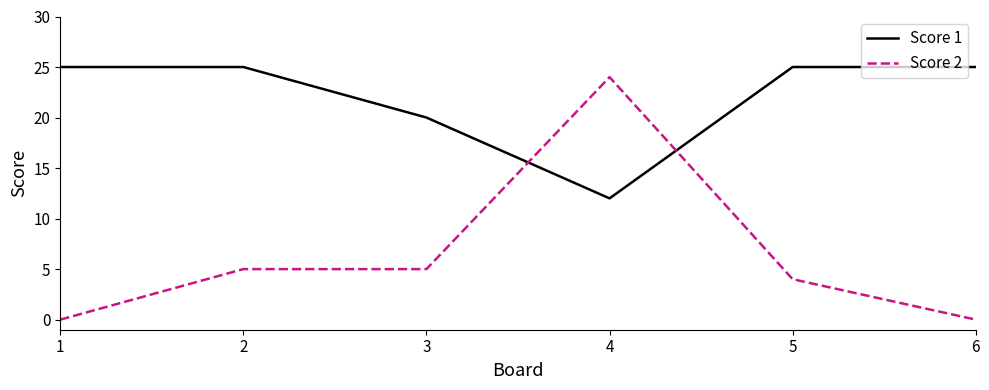

Between which two adjacent categories do Score 2 and Score 1 first intersect?

3 and 4